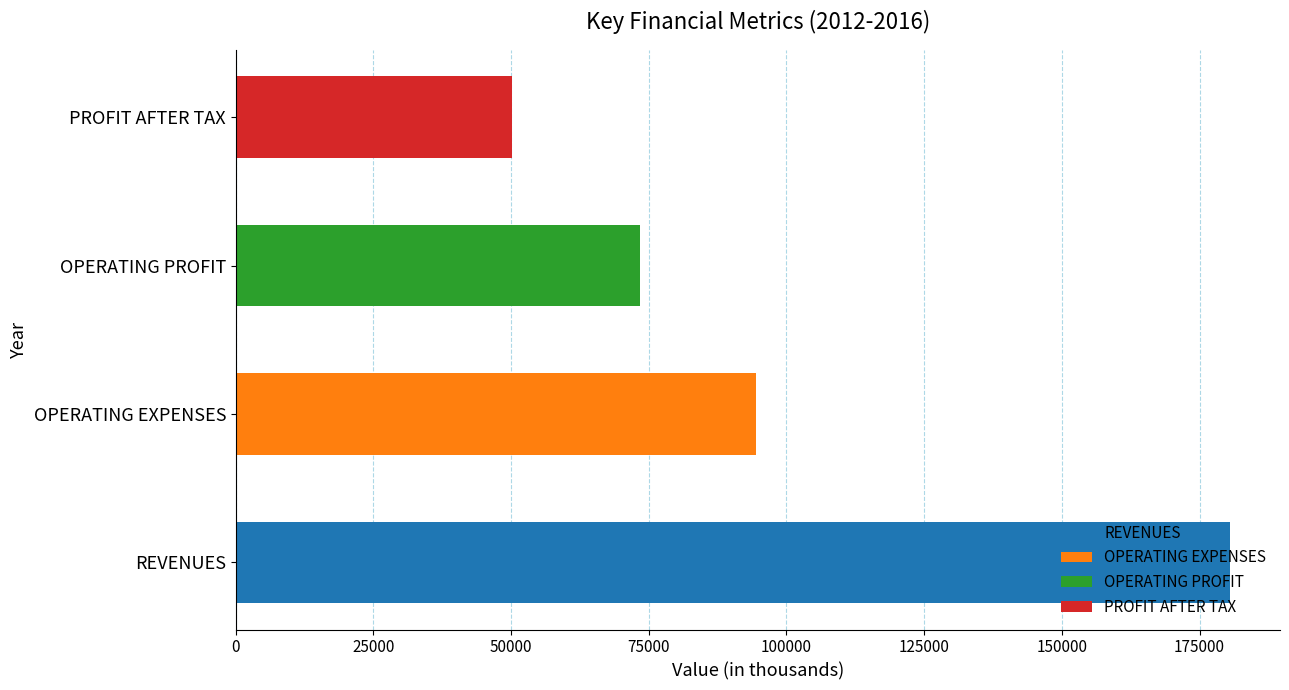

True or false: OPERATING PROFIT has a value of 73425.1 at 2016.

True